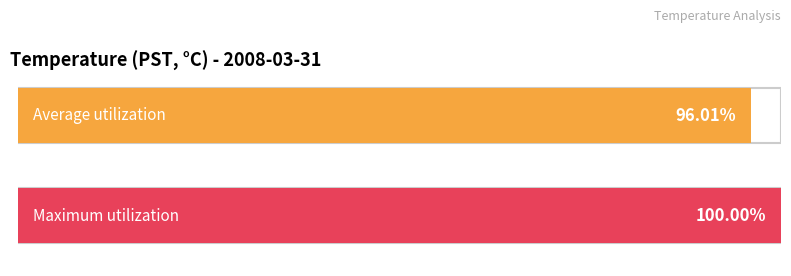

Are the bars grouped side by side (vs. stacked)?

Yes